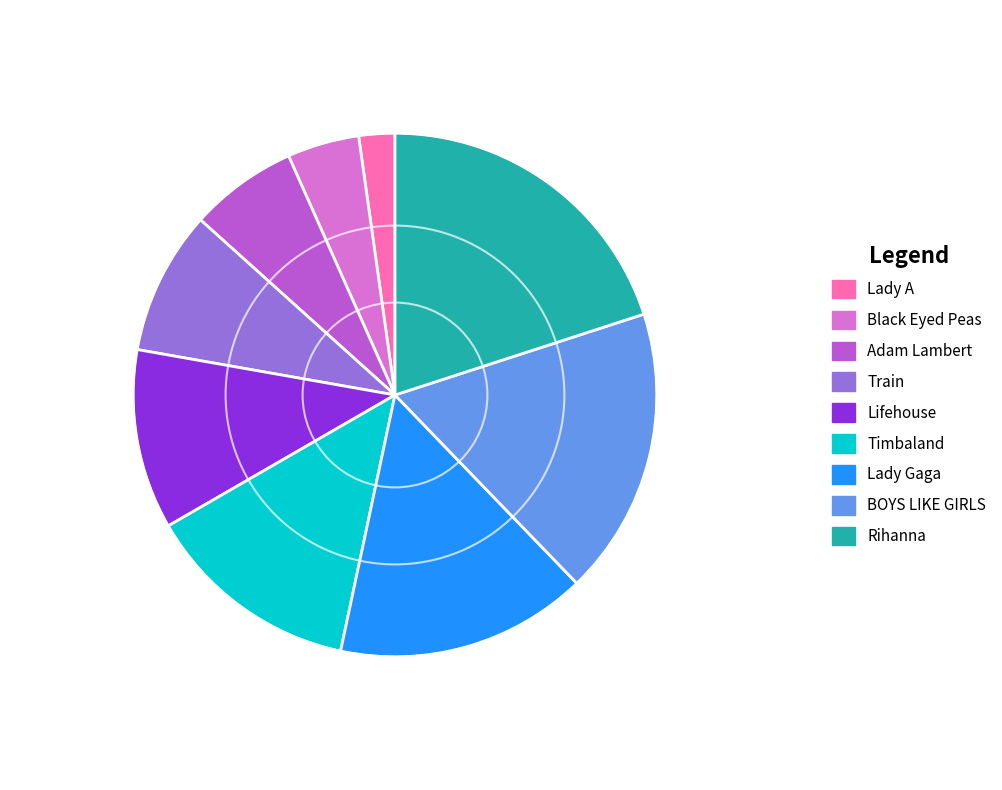

What is the ratio of the value at Rihanna to the value at BOYS LIKE GIRLS?

1.1